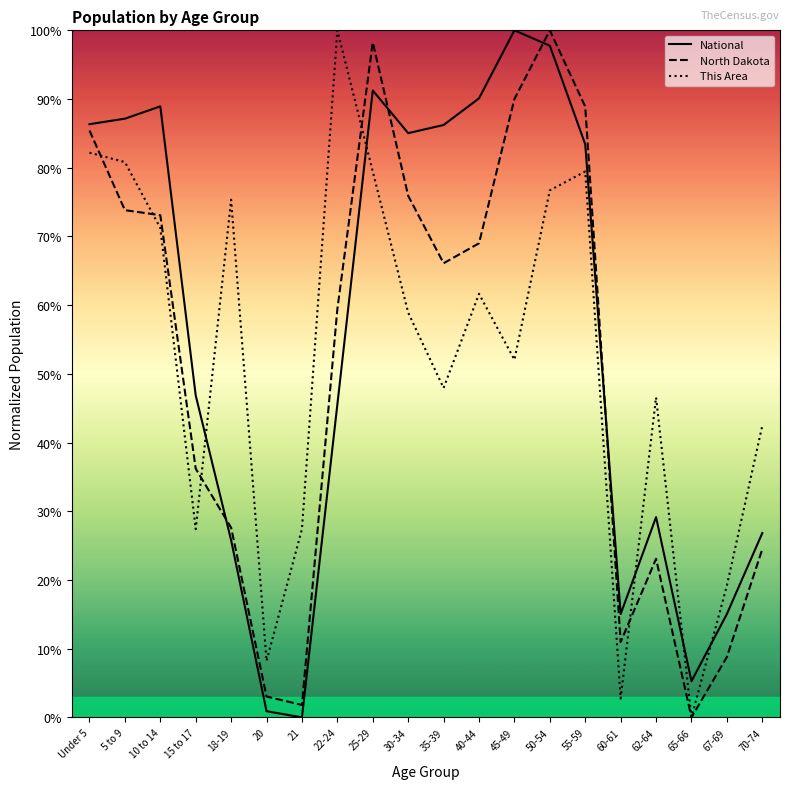

Which series has the largest total across all categories?

National